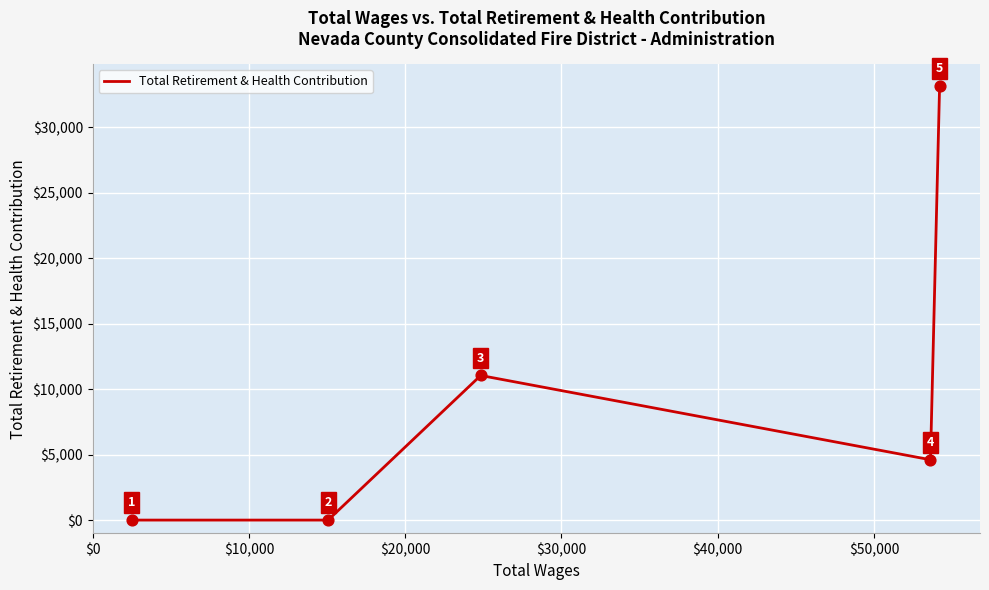

What is the difference between the maximum and minimum values?

33159